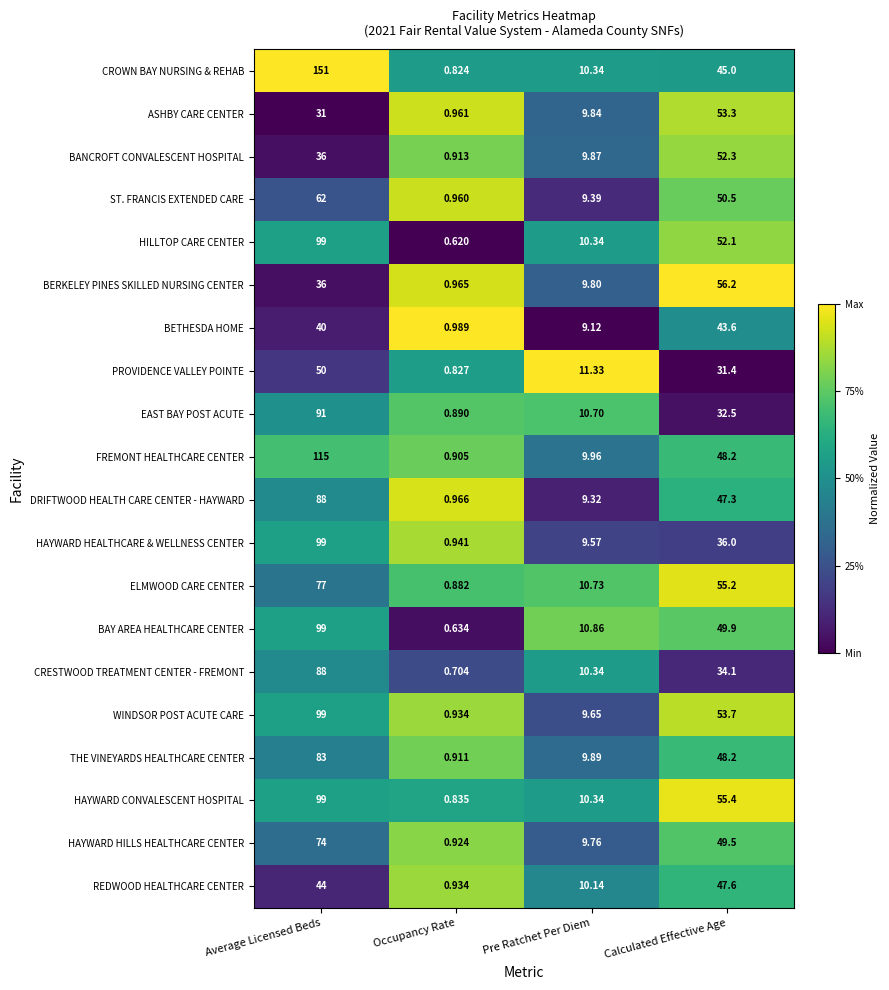

At how many categories does at least one series exceed 0?

4